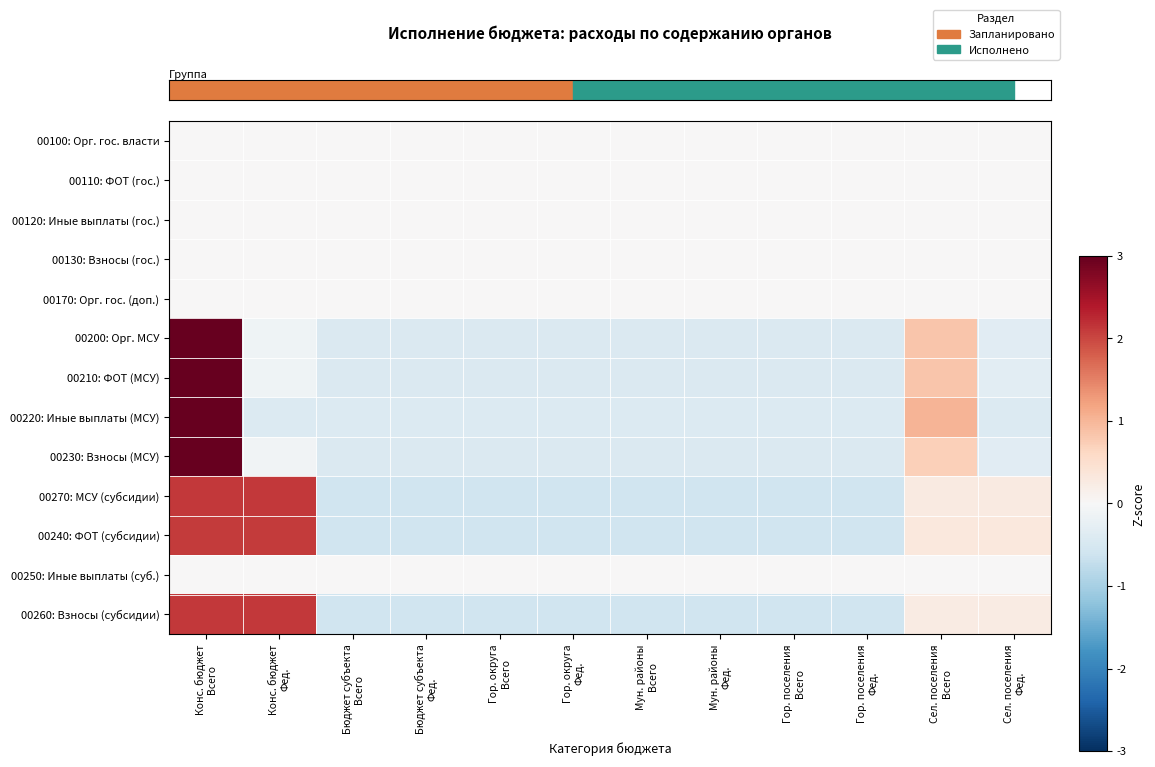

At how many categories does at least one series exceed 2?

2